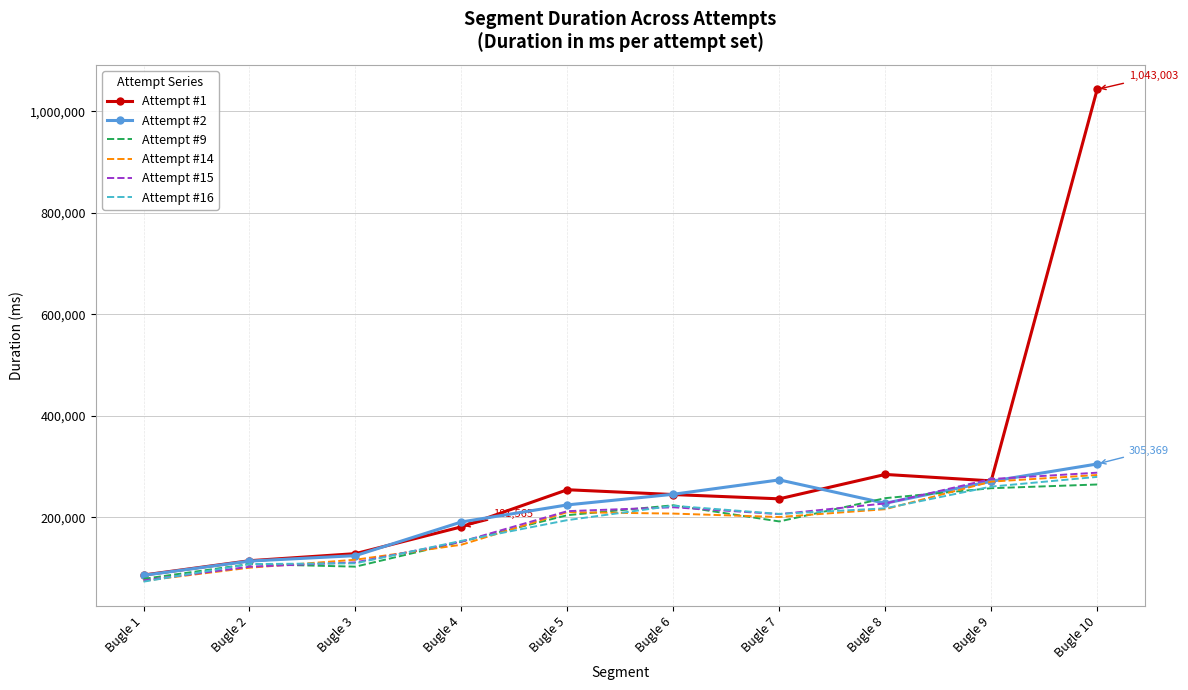

Which series has the largest total across all categories?

Attempt #1